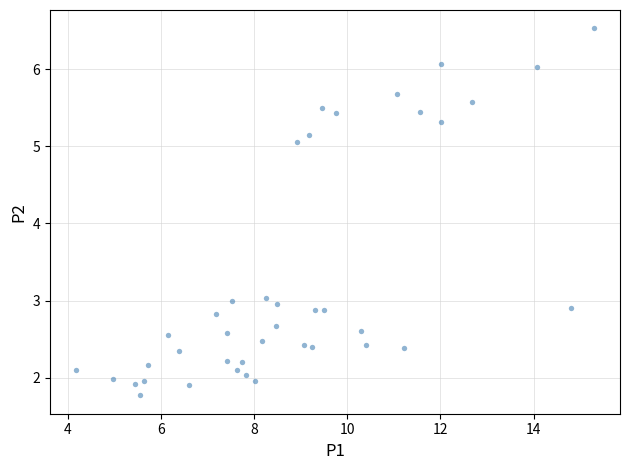

What is the range of Y values (max minus min)?

4.8